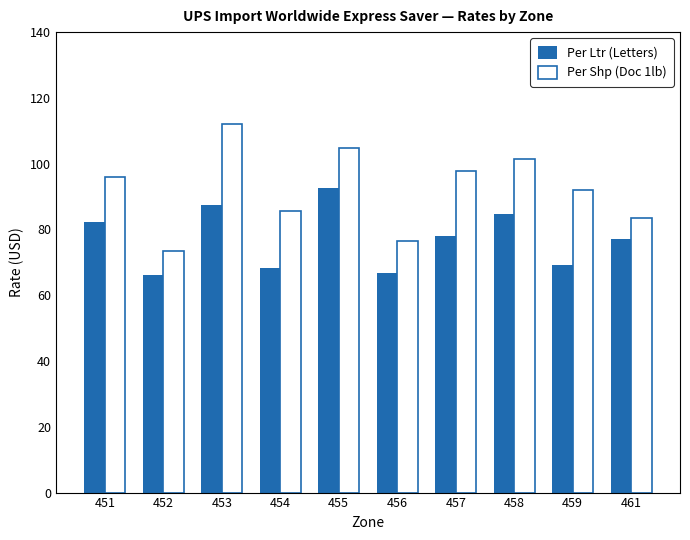

What is the average value of the Per Shp (Doc 1lb) series?

92.4